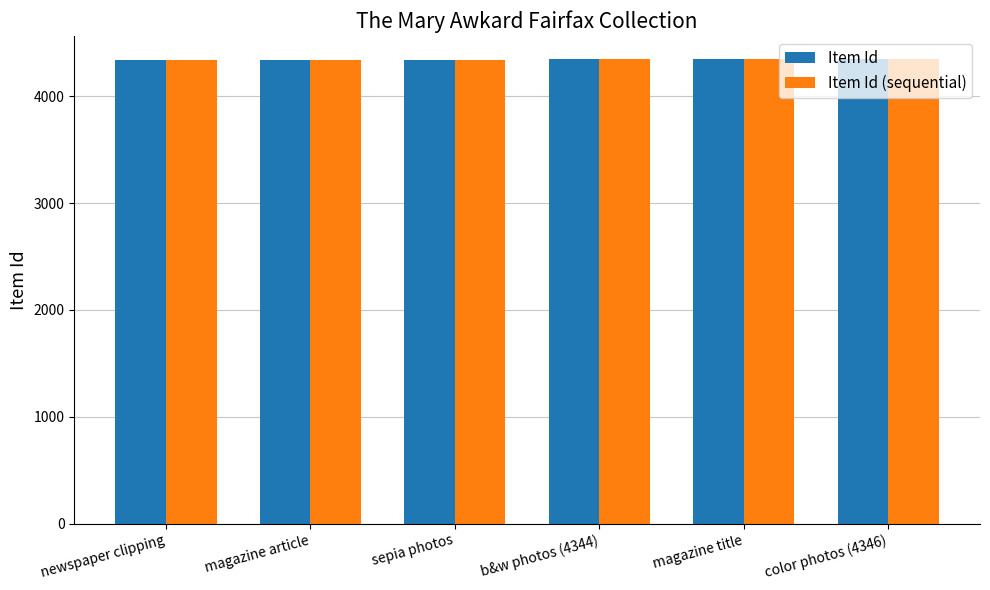

What is the highest value of the Item Id series?

4346